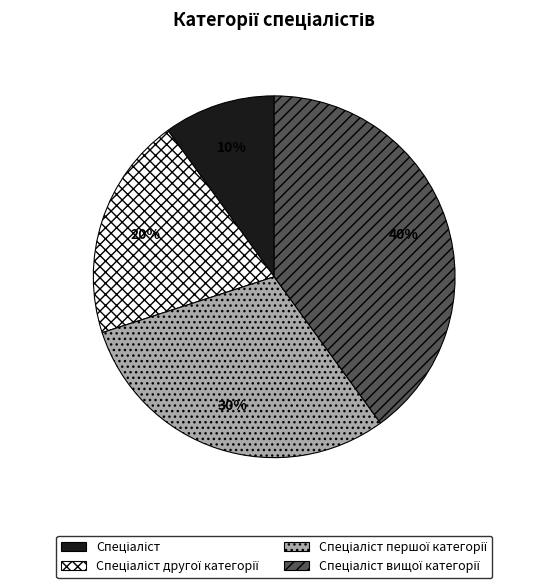

Is there any slice that represents more than half of the pie?

No